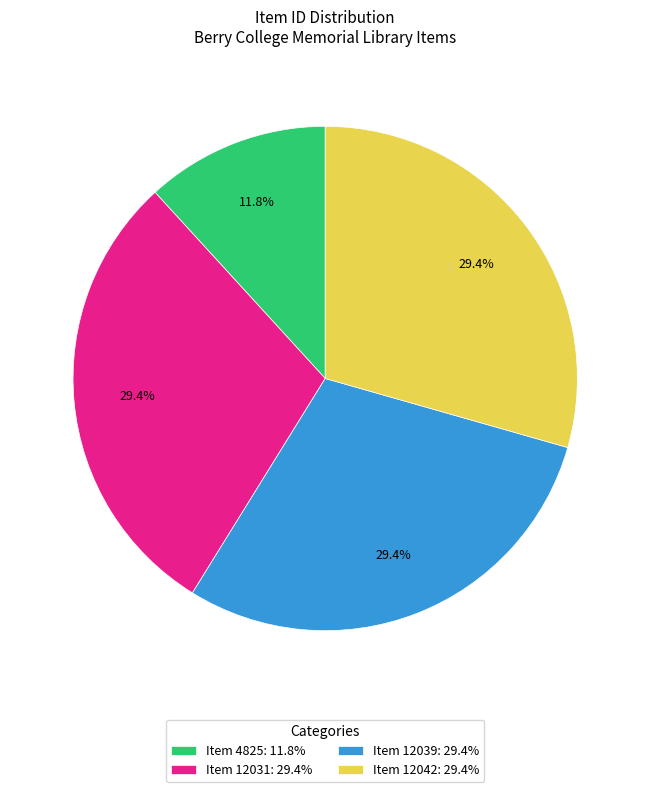

What portion of the pie excludes Item 12042?

70.6%